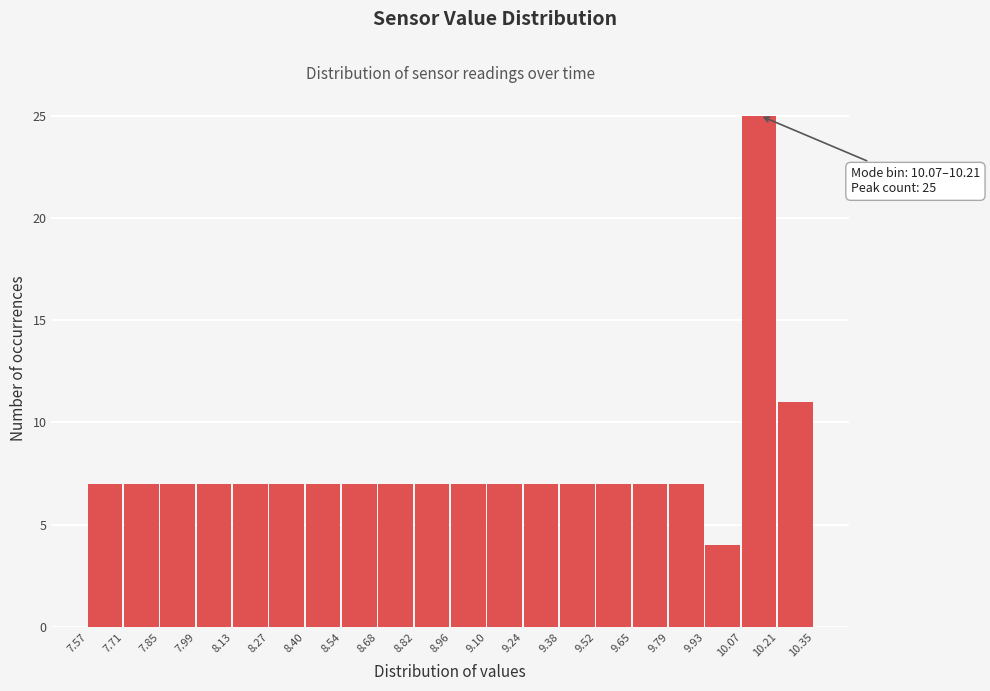

Over which range of the x-axis is the bar tallest?

10.07 to 10.21